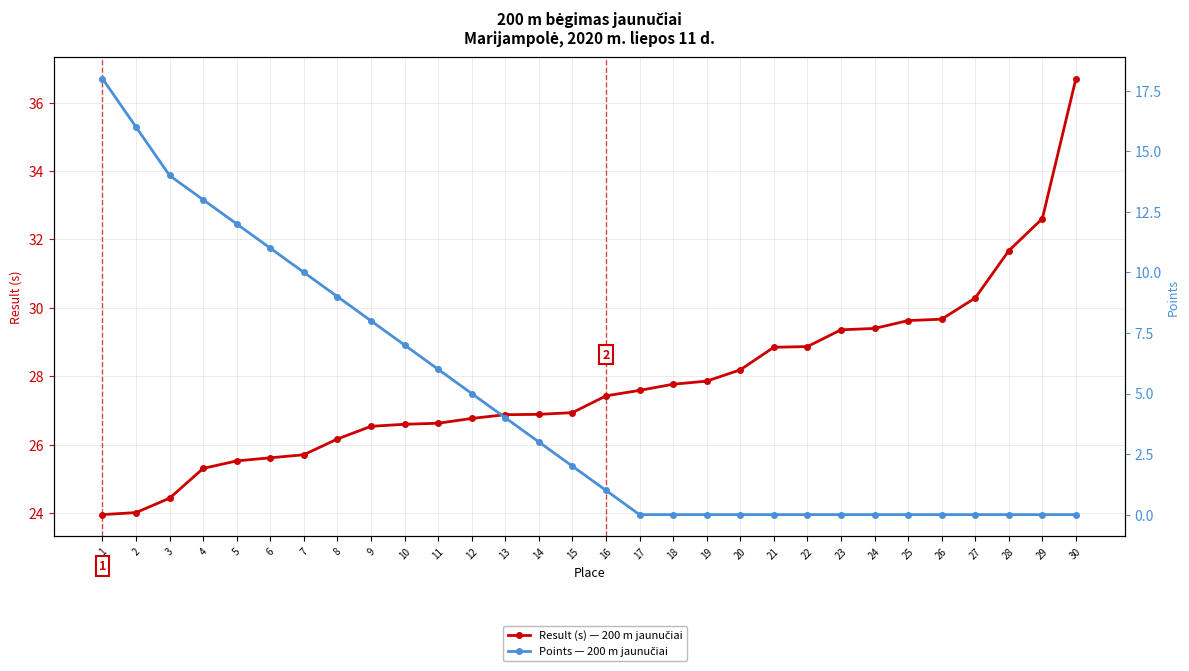

Reading left to right, transcribe all the data shown in this chart.

Result (s) — 200 m jaunučiai: 1=24.0	2=24.0	3=24.4	4=25.3	5=25.5	6=25.6	7=25.7	8=26.2	9=26.5	10=26.6	11=26.6	12=26.8	13=26.9	14=26.9	15=26.9	16=27.4	17=27.6	18=27.8	19=27.9	20=28.2	21=28.9	22=28.9	23=29.4	24=29.4	25=29.6	26=29.7	27=30.3	28=31.7	29=32.6	30=36.7
Points — 200 m jaunučiai: 1=18.0	2=16.0	3=14.0	4=13.0	5=12.0	6=11.0	7=10.0	8=9.0	9=8.0	10=7.0	11=6.0	12=5.0	13=4.0	14=3.0	15=2.0	16=1.0	17=0.0	18=0.0	19=0.0	20=0.0	21=0.0	22=0.0	23=0.0	24=0.0	25=0.0	26=0.0	27=0.0	28=0.0	29=0.0	30=0.0